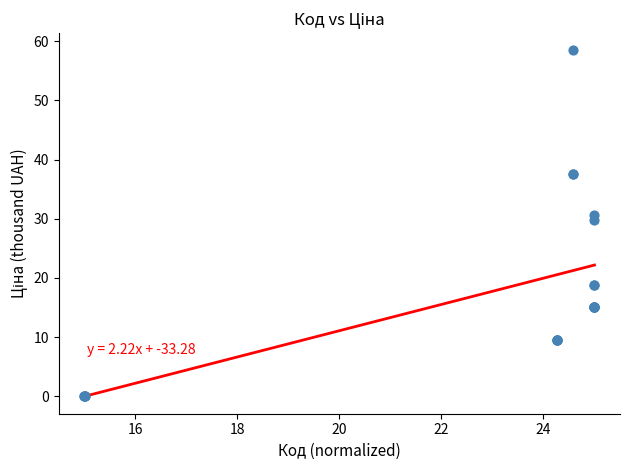

What Y value in the scatter plot is closest to 29?

29.7